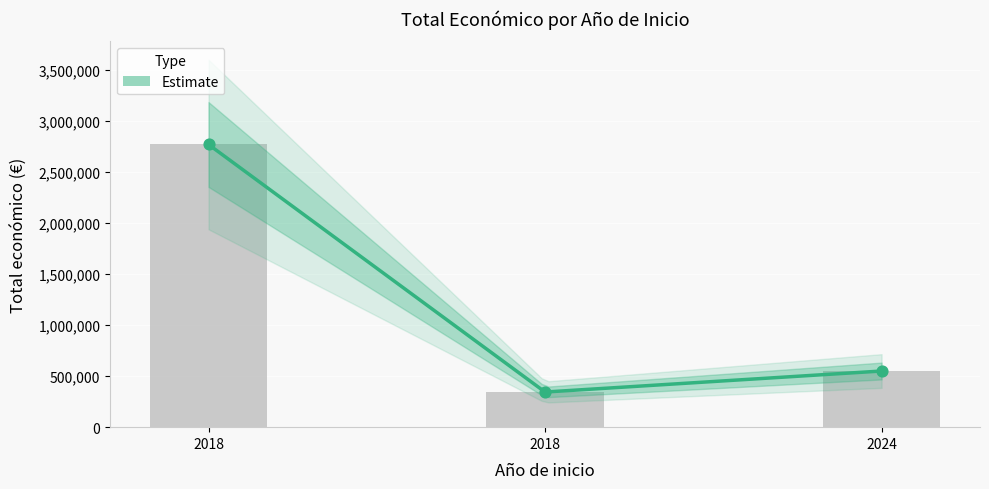

Which has a higher value, 2018 or 2018?

2018